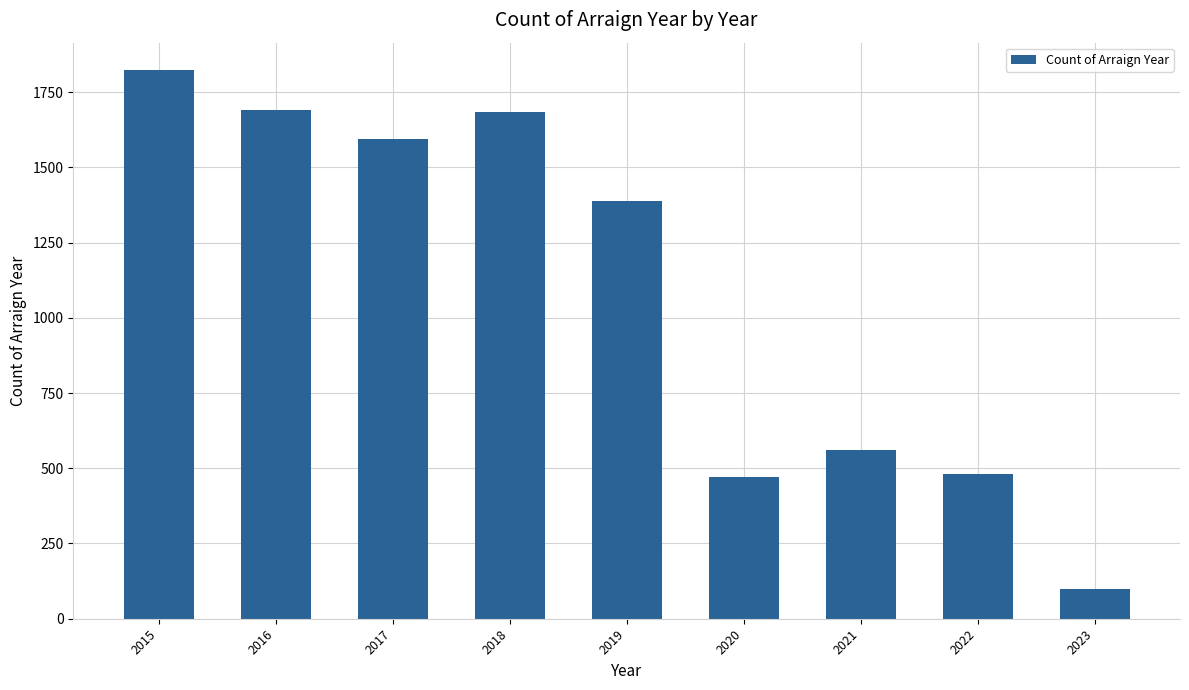

What is the sum of all values?

9794